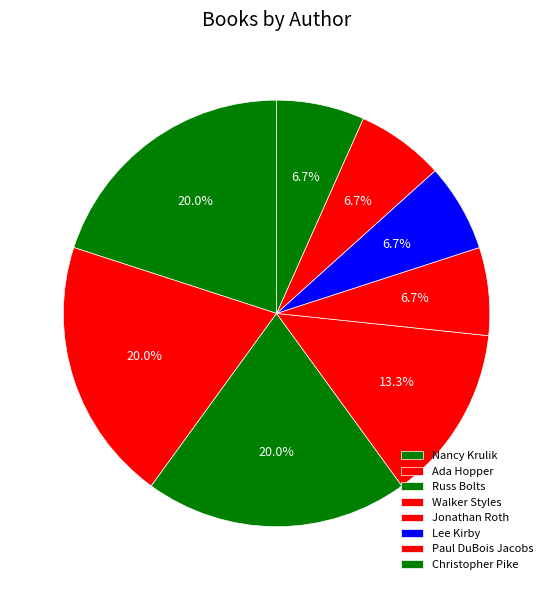

To the nearest percent, what is the difference between the largest and smallest slice percentages?

13%